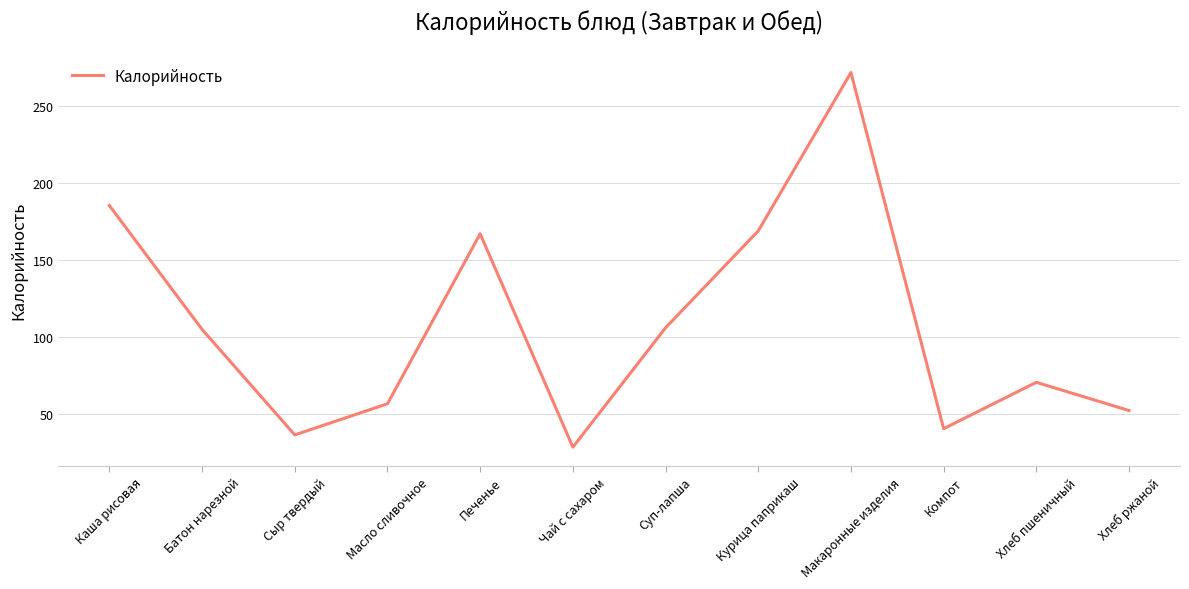

What position from the left is Чай с сахаром?

6